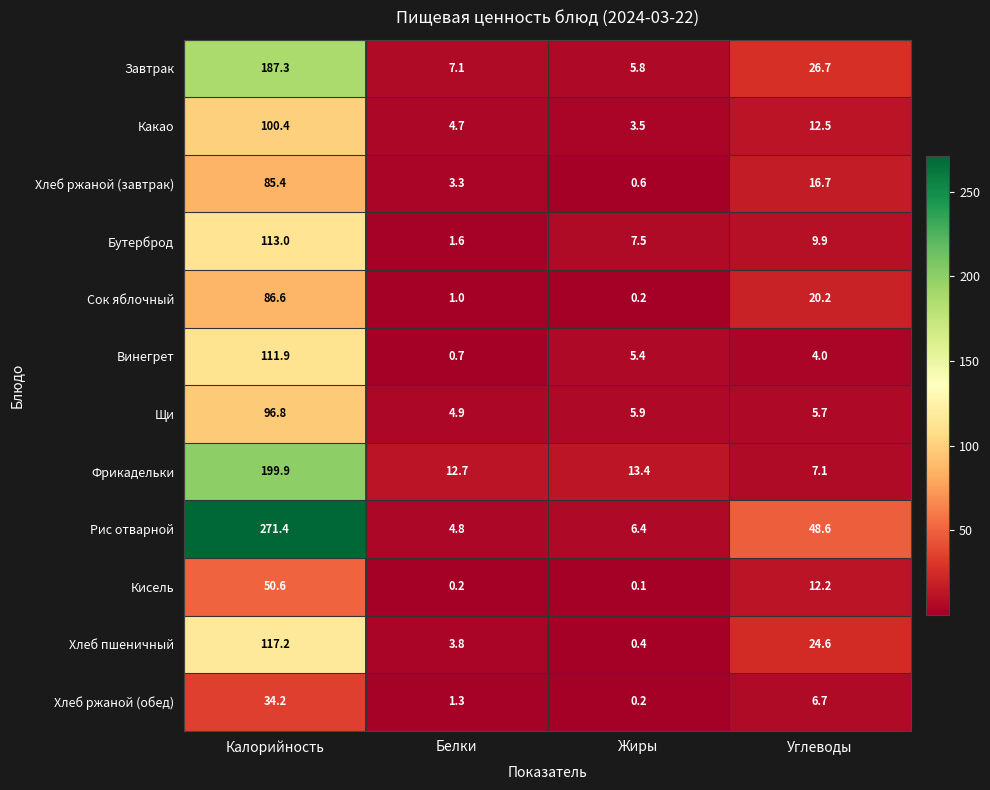

At which category is the sum across all series the highest?

Калорийность